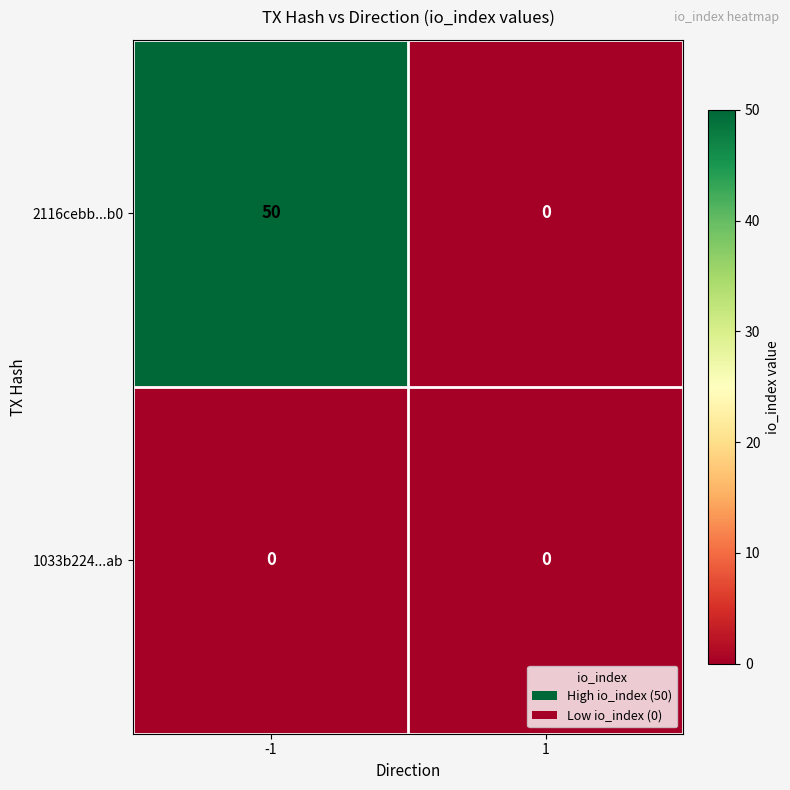

Rank the series at -1 from lowest to highest value.

1033b224...ab, 2116cebb...b0